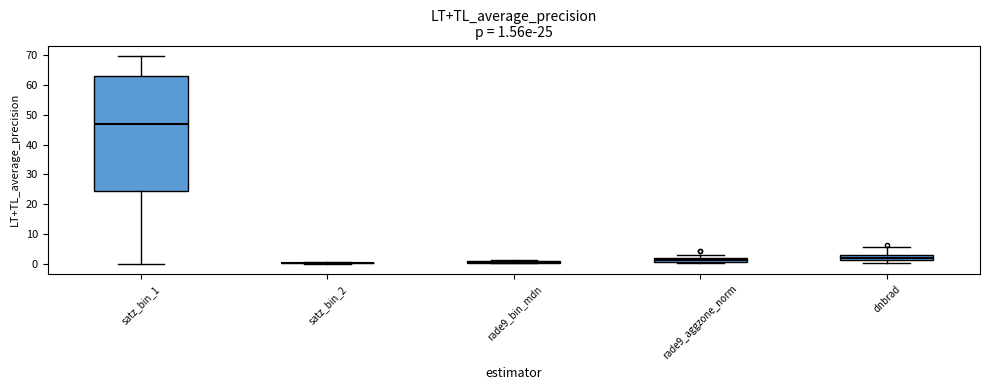

Which box is the tallest, from its lower edge to its upper edge?

satz_bin_1